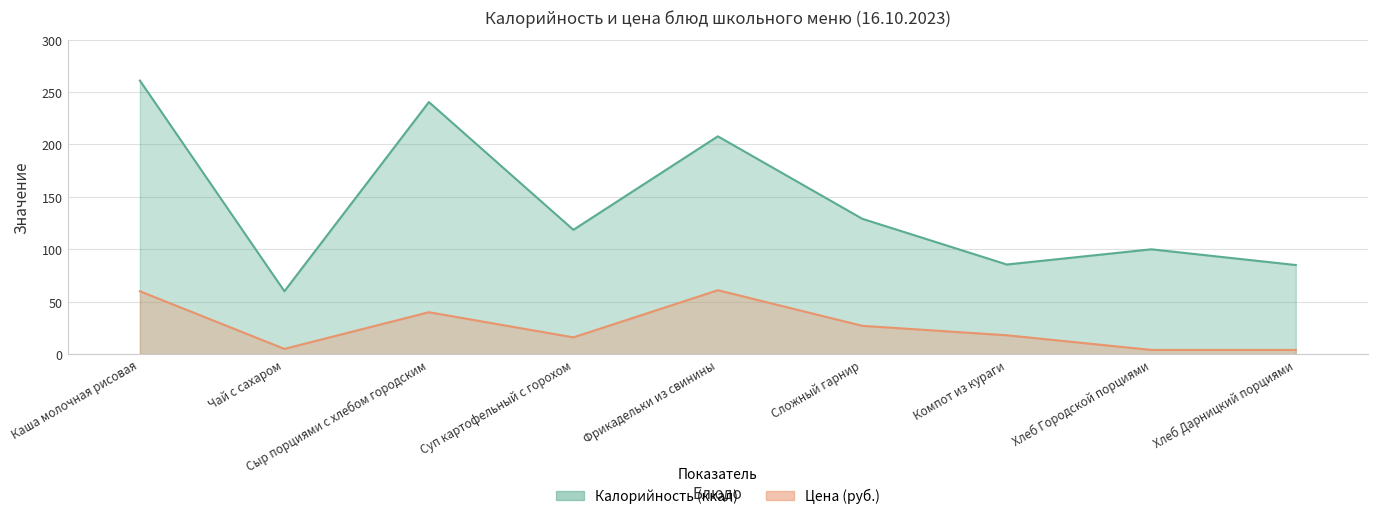

At how many categories does at least one series exceed 196?

3